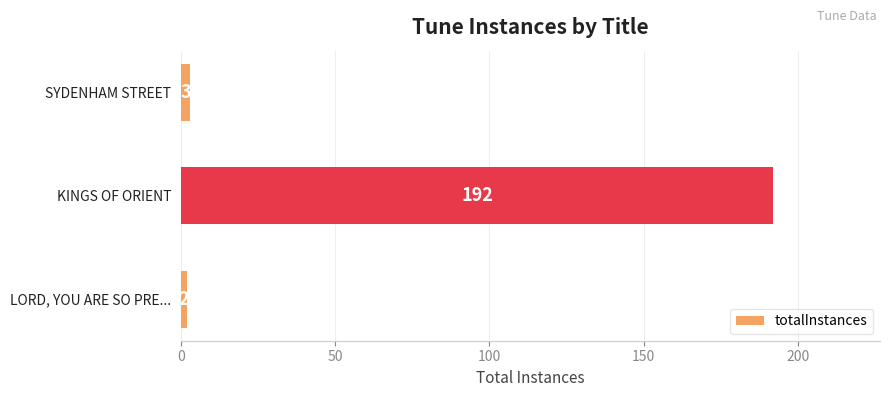

What is the sum of all values?

197